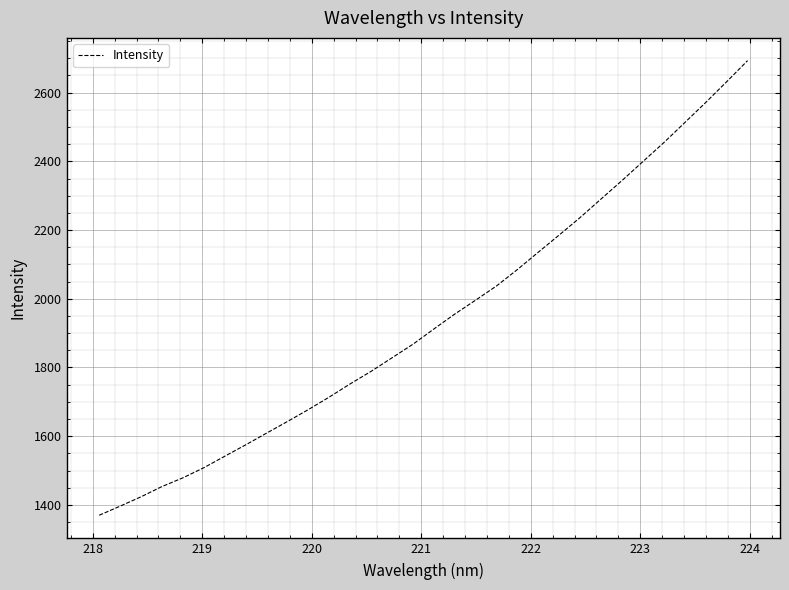

What is the difference between the maximum and minimum values?

1323.5